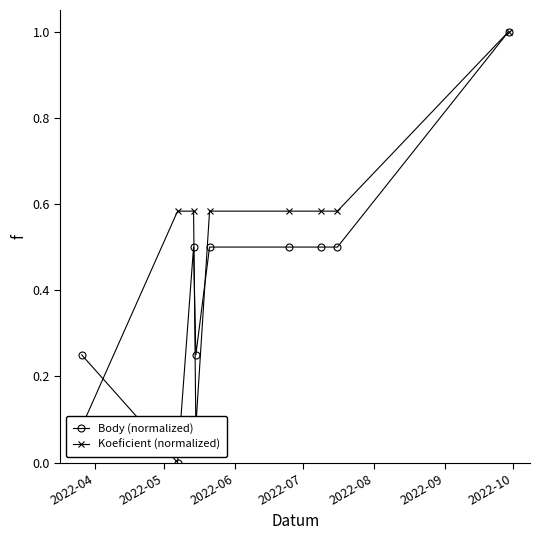

Is this an area chart (filled region under the line)?

No